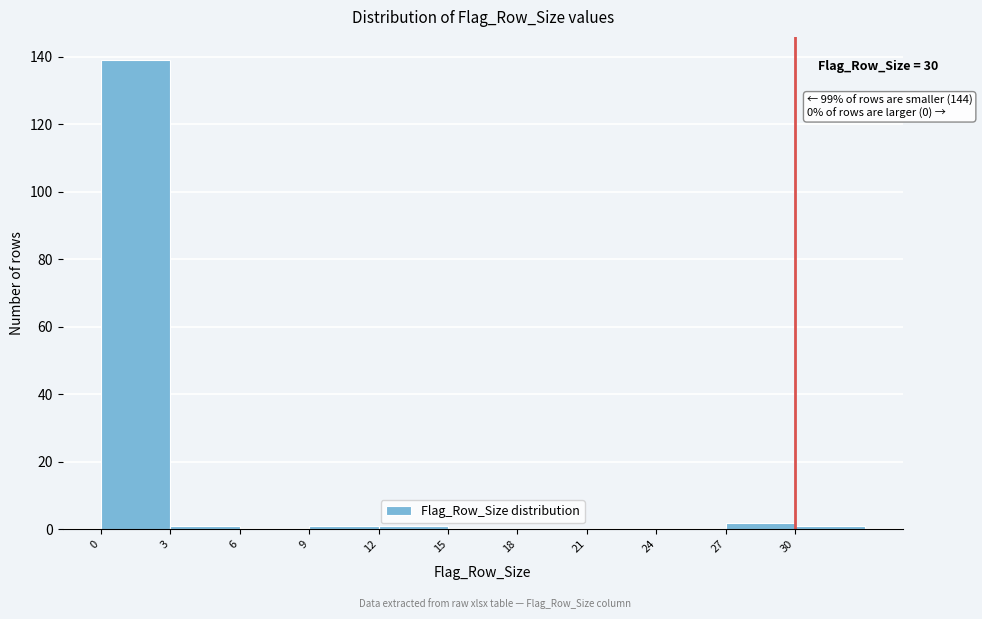

Over which range of the x-axis is the bar tallest?

0 to 3